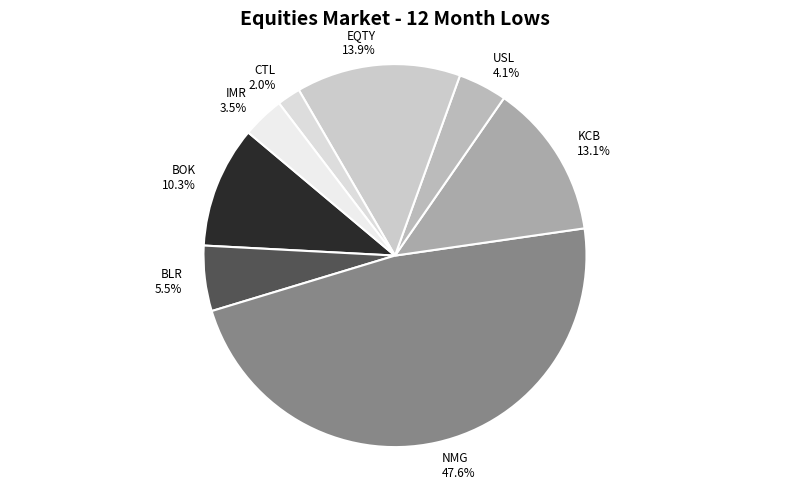

What is the ratio of the value at BOK to the value at EQTY?

0.7